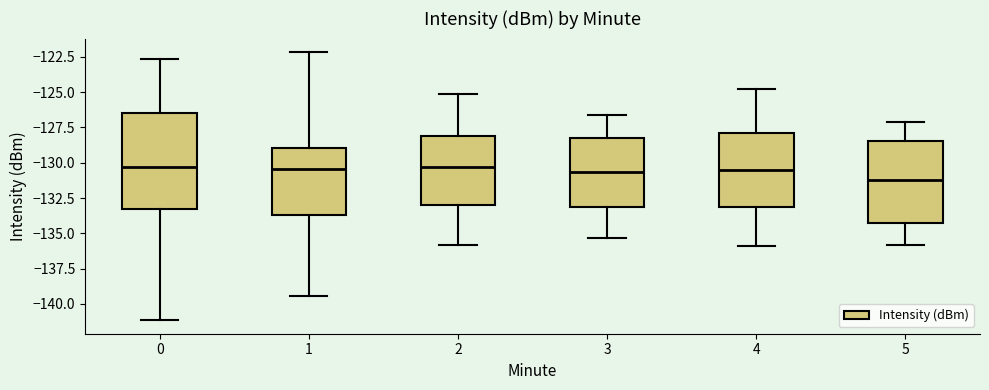

Reading left to right, transcribe this box plot: for each box, give where its median line is, the range the box spans, and where its two whiskers end, as read against the y-axis. The values are not printed on the chart, so give them approximately, as read against the axis.

0: median -130.5, box -133.5 to -126.5, whiskers -141.0 to -122.5
1: median -130.5, box -133.5 to -129.0, whiskers -139.5 to -122.0
2: median -130.5, box -133.0 to -128.0, whiskers -136.0 to -125.0
3: median -130.5, box -133.0 to -128.0, whiskers -135.5 to -126.5
4: median -130.5, box -133.0 to -128.0, whiskers -136.0 to -125.0
5: median -131.0, box -134.0 to -128.5, whiskers -136.0 to -127.0